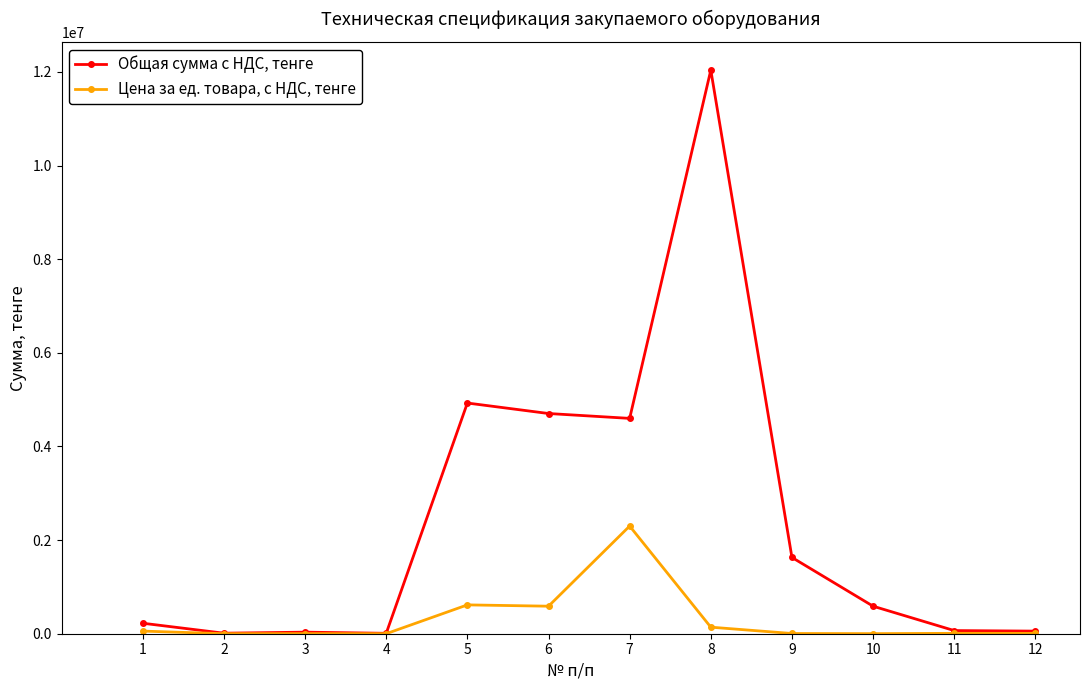

At how many categories does at least one series exceed 5968545?

1